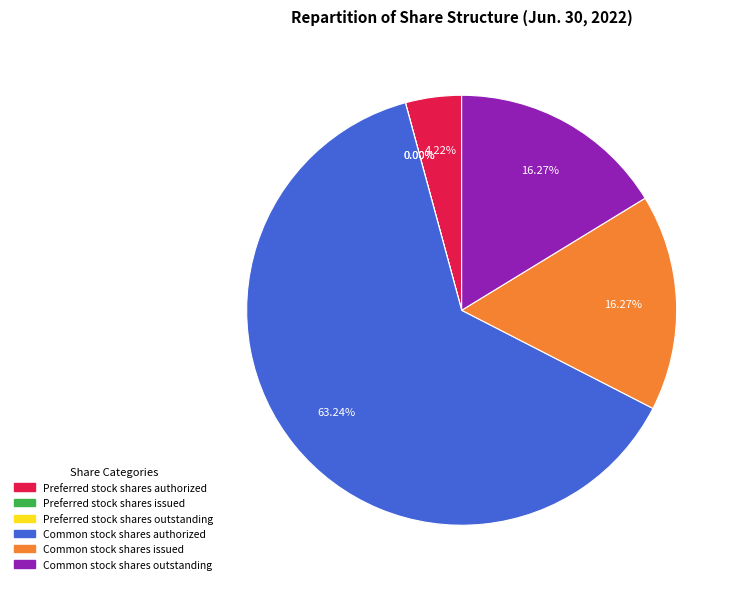

Is there any slice that represents more than half of the pie?

Yes